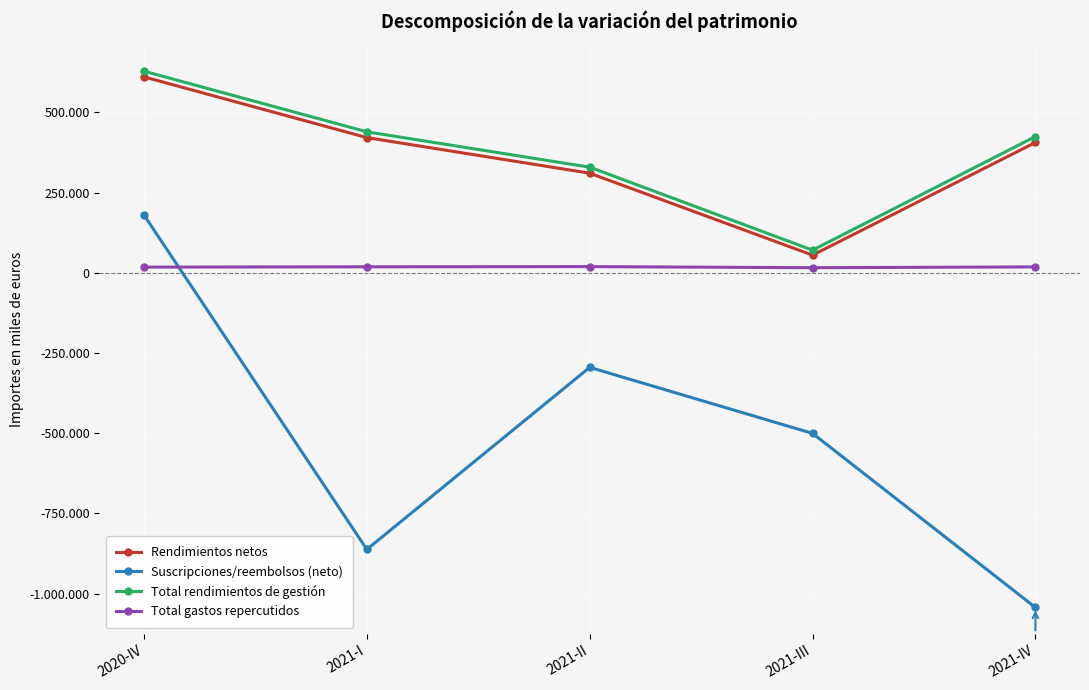

What is the sum of all Total gastos repercutidos values?

89788